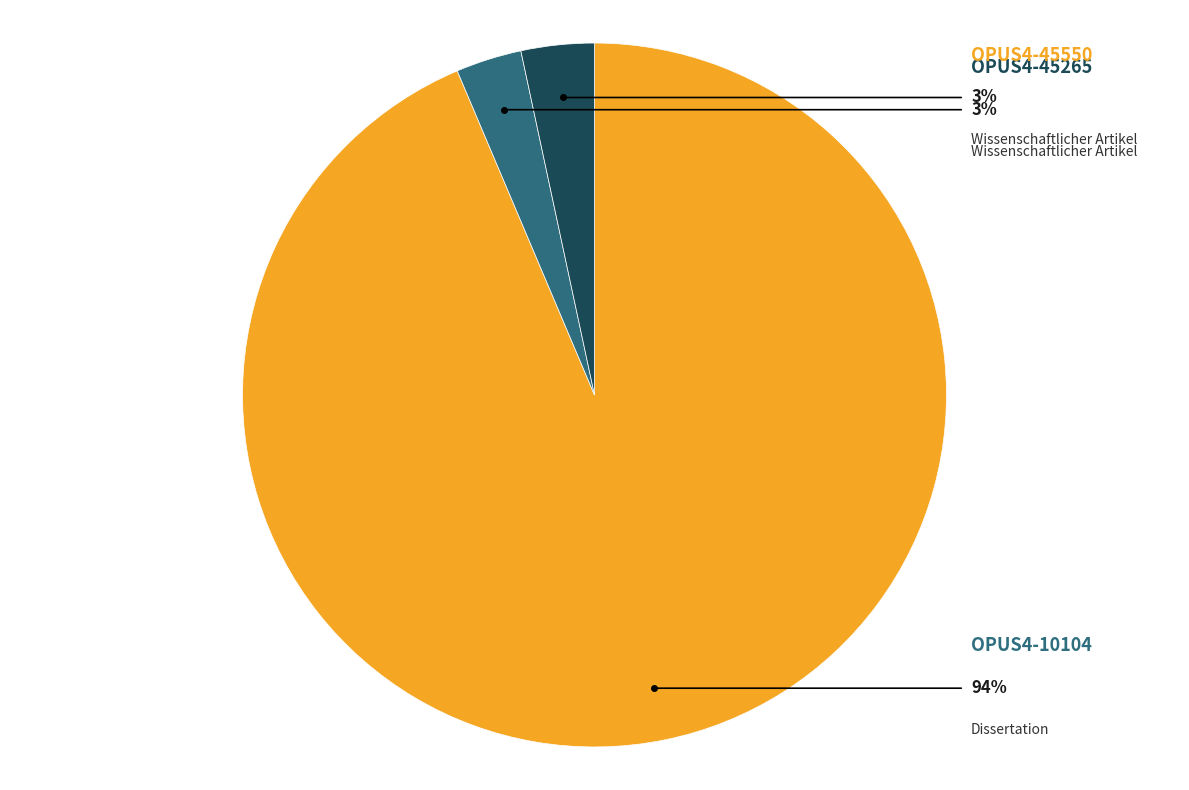

Approximately how many times larger is the value at OPUS4-45550 compared to OPUS4-45265?

1.1